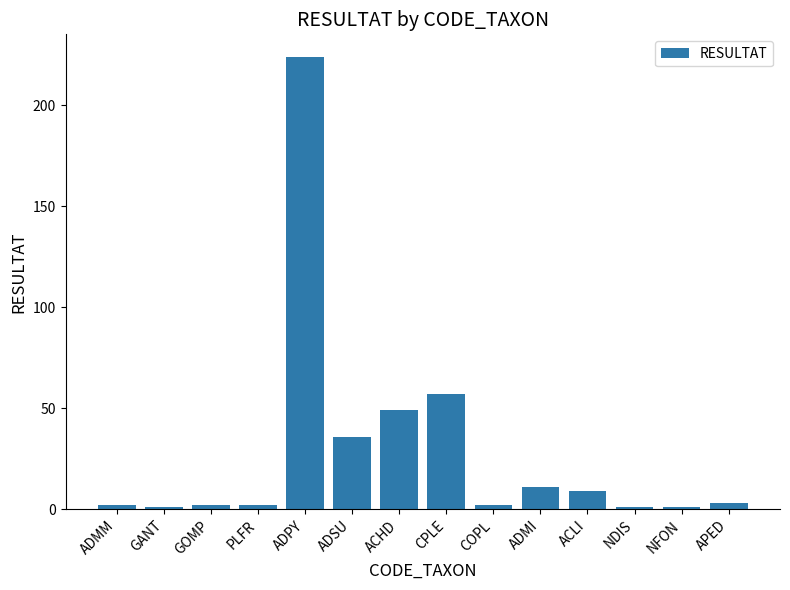

What is the value of the 14th bar from the left?

3